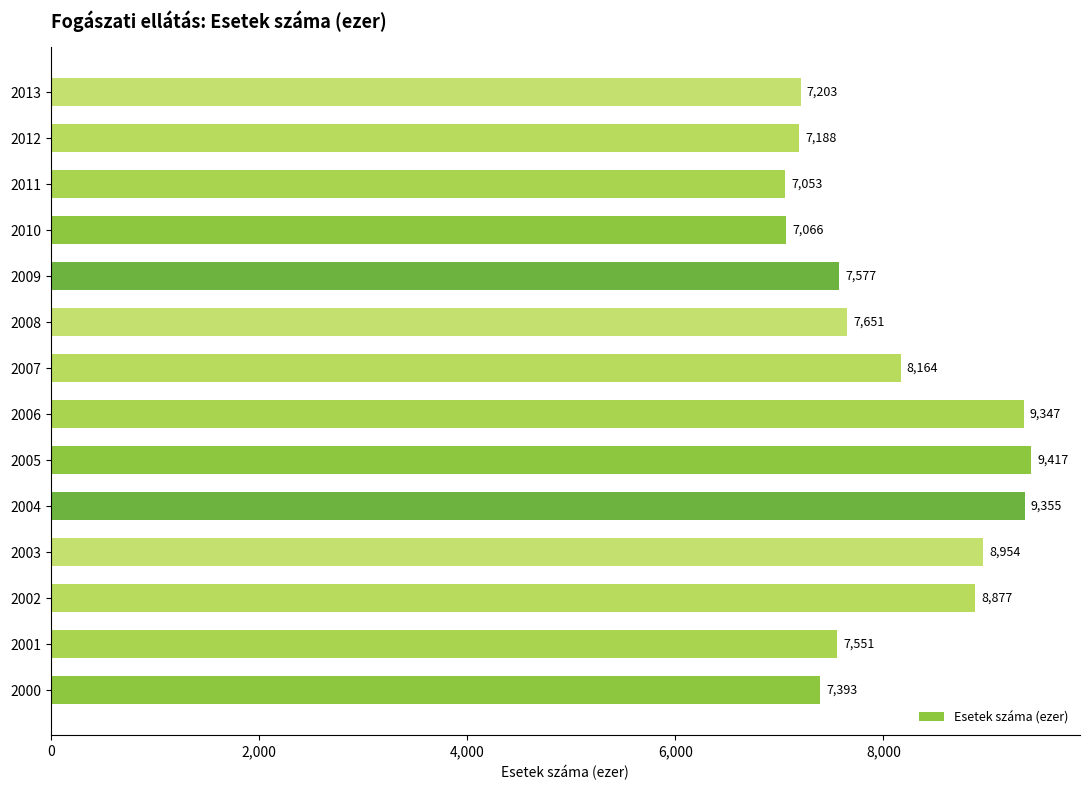

What is the average value?

8056.8